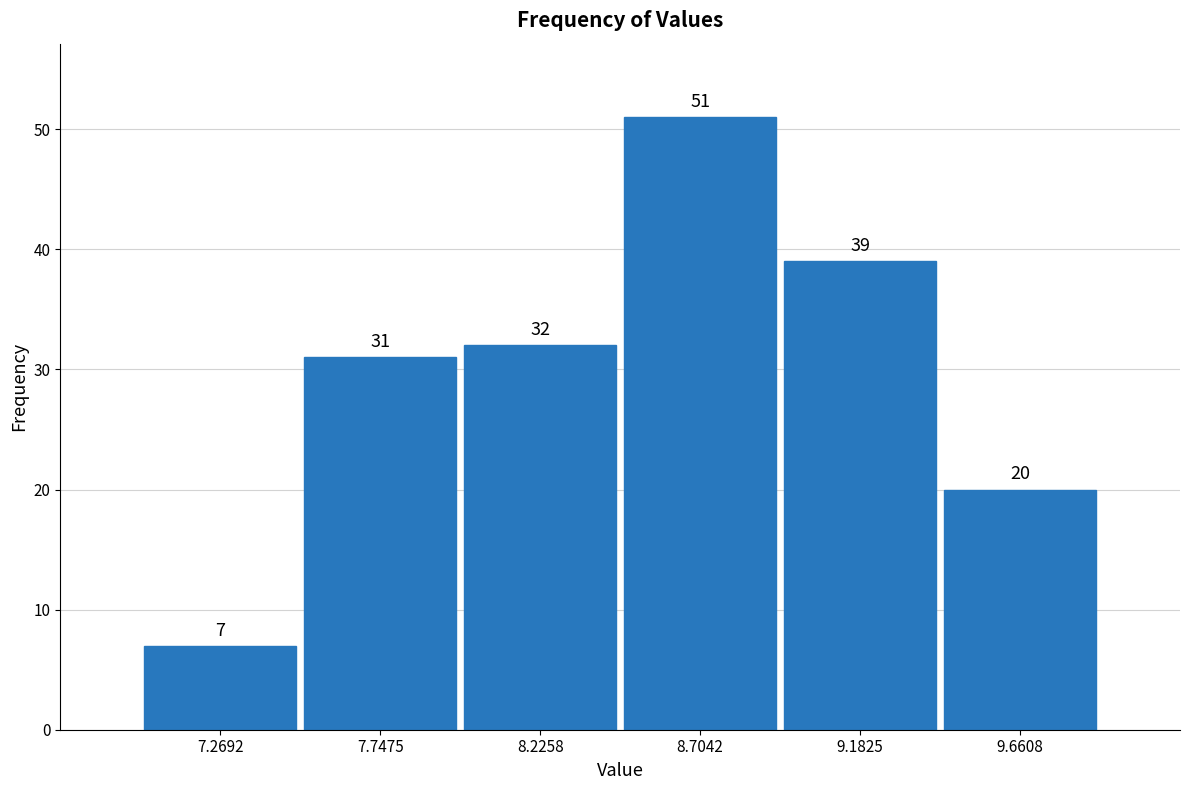

Which range on the x-axis has the tallest bar?

8.45 to 8.95